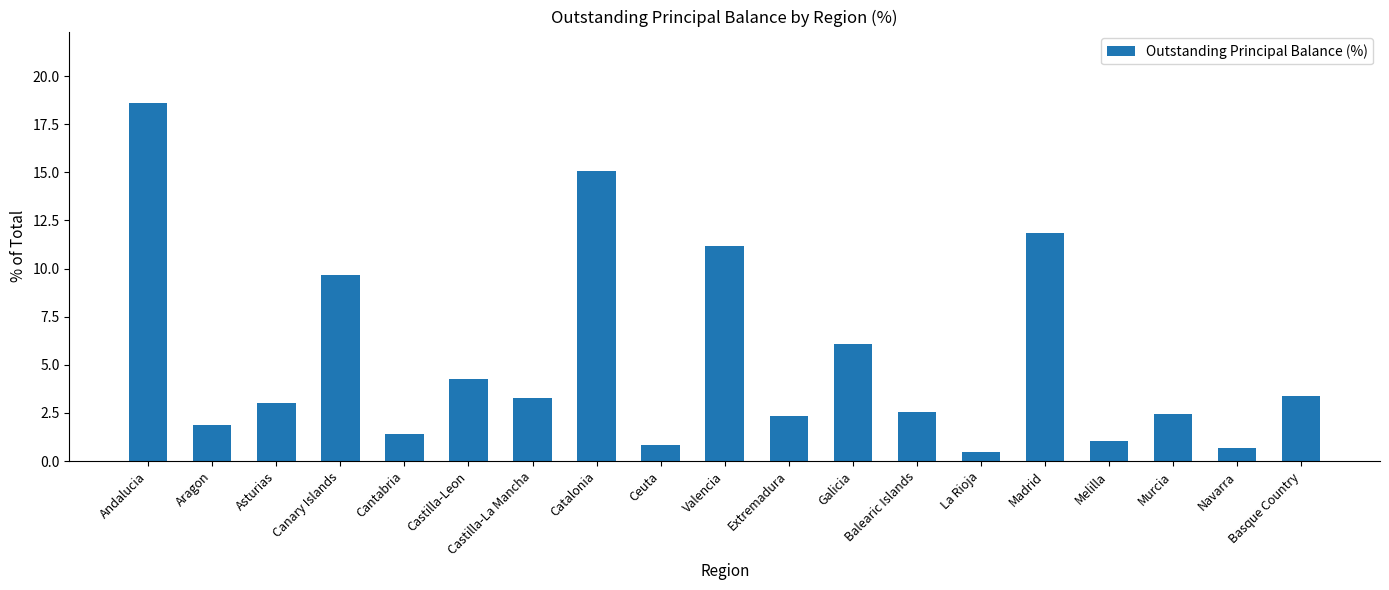

The chart shows a value of 2.4 at Extremadura. True or false?

True